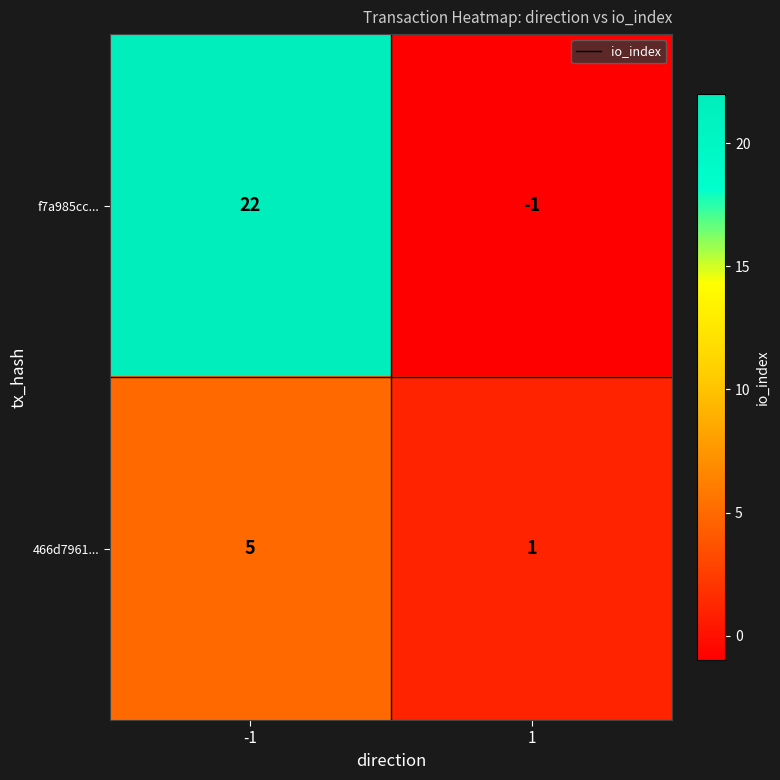

At which category does the chart reach its minimum across all series?

1